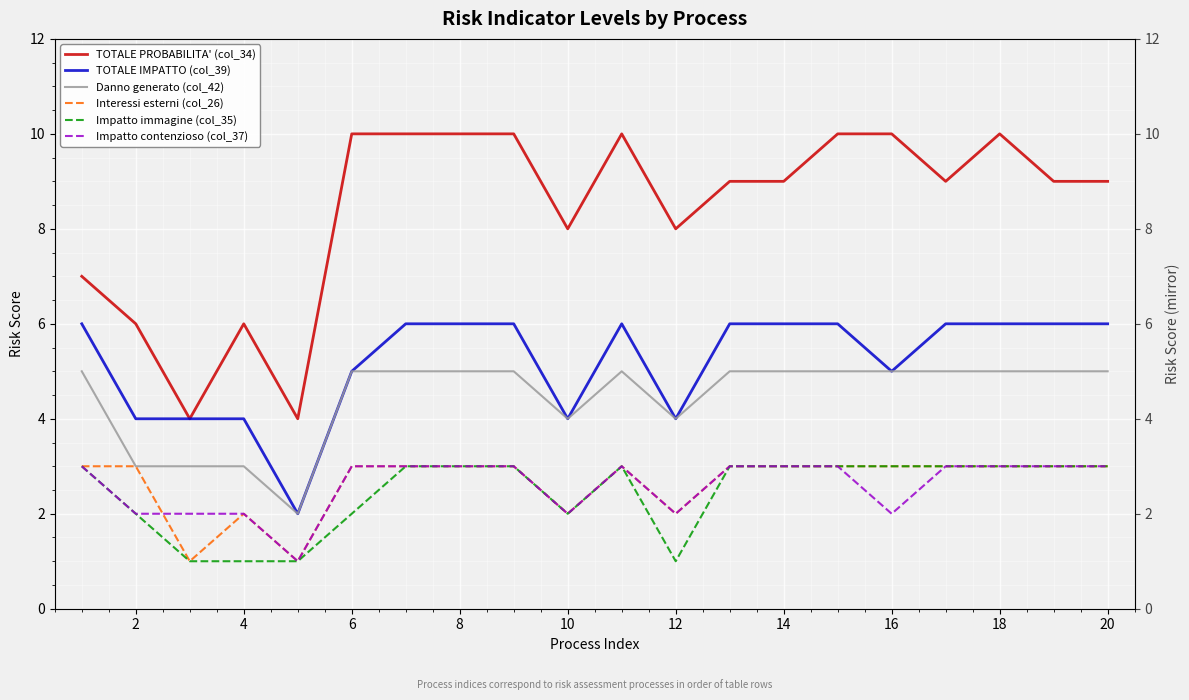

Is it true that Interessi esterni (col_26) equals 2 at 18?

False